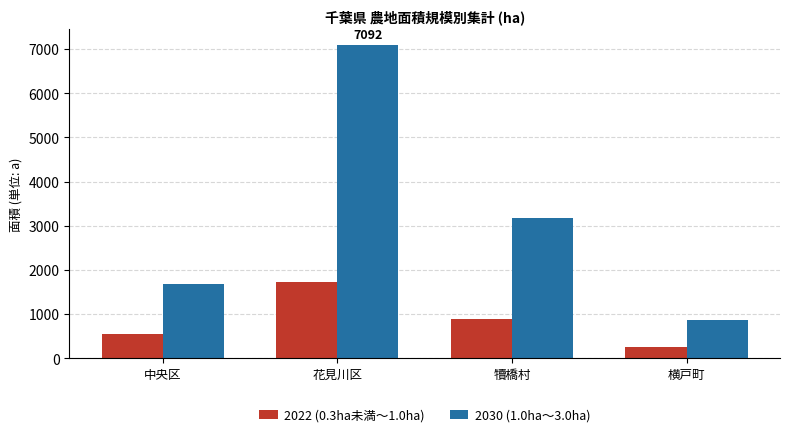

What is the label of the 1st bar from the left?

中央区